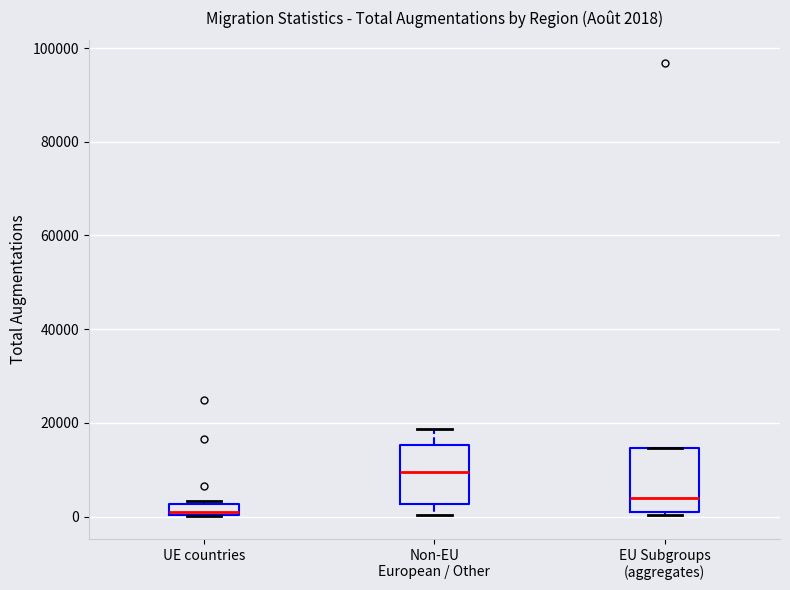

Which box's median line is the lowest?

UE countries